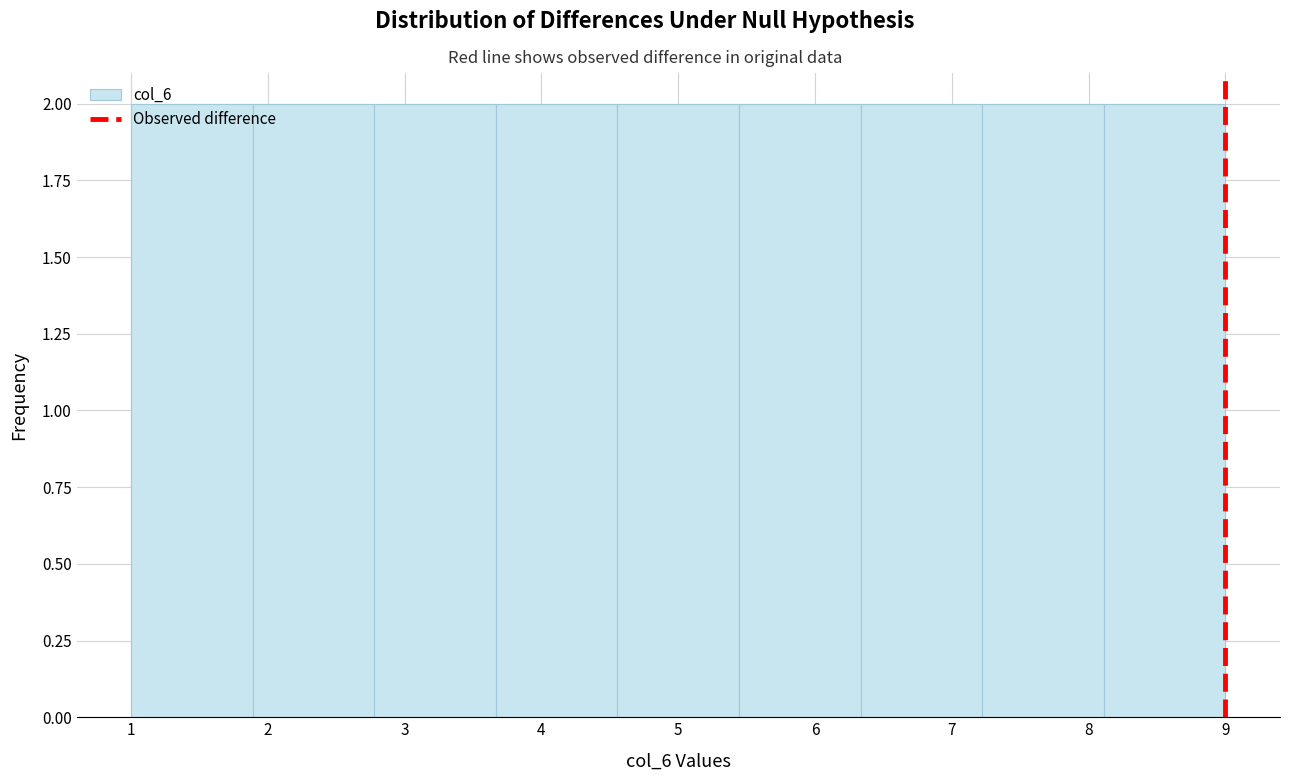

How tall is the bar that spans 8.1 to 9.0 on the x-axis? Neither the bar edges nor the heights are printed on the chart, so give them approximately, as read against the axes.

2